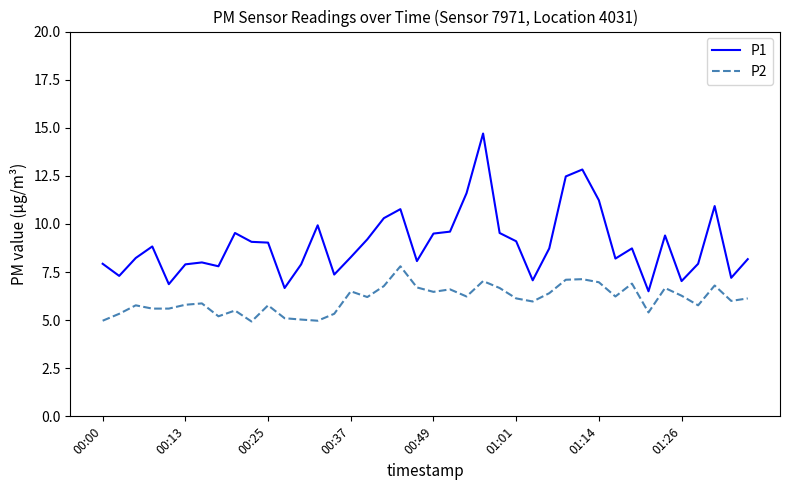

What is the maximum value shown in the chart?

14.7